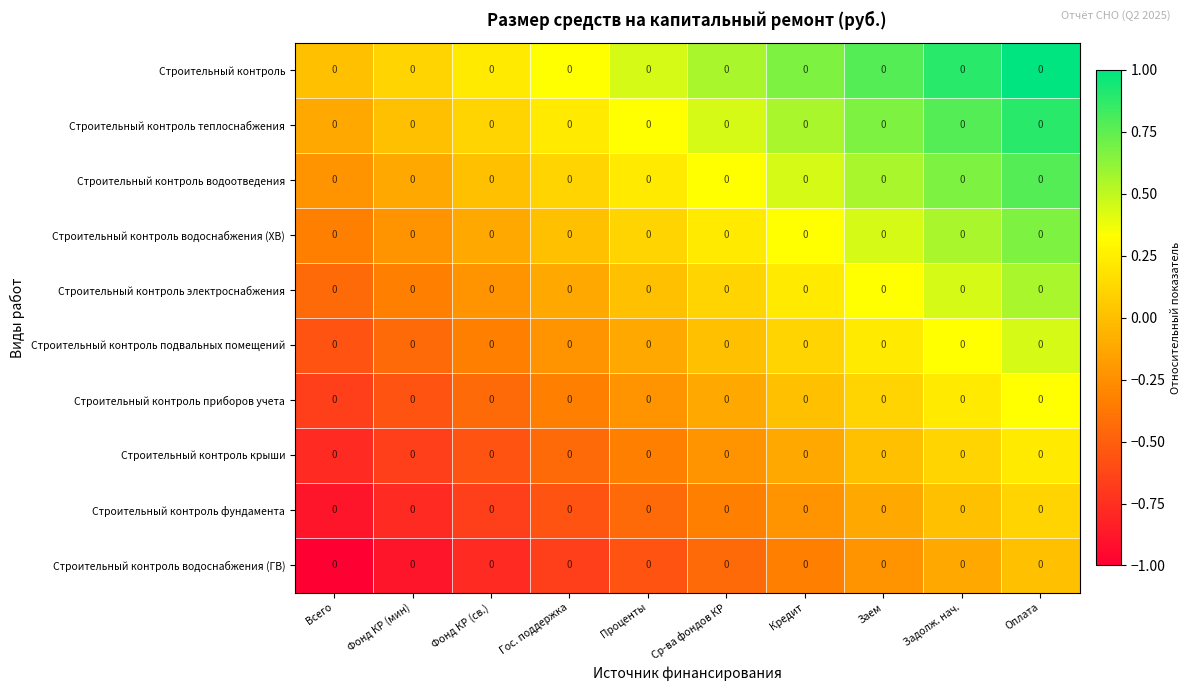

At which category is the sum across all series the highest?

Оплата